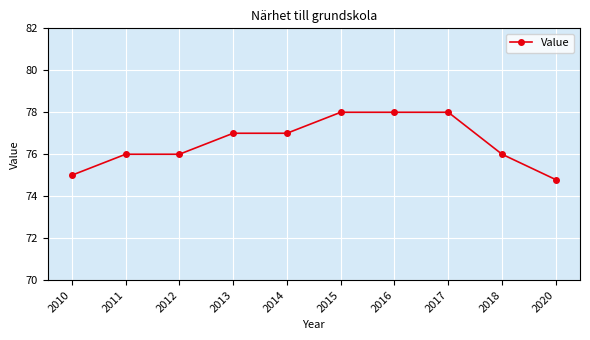

What is the value of the 9th point from the left?

76.0